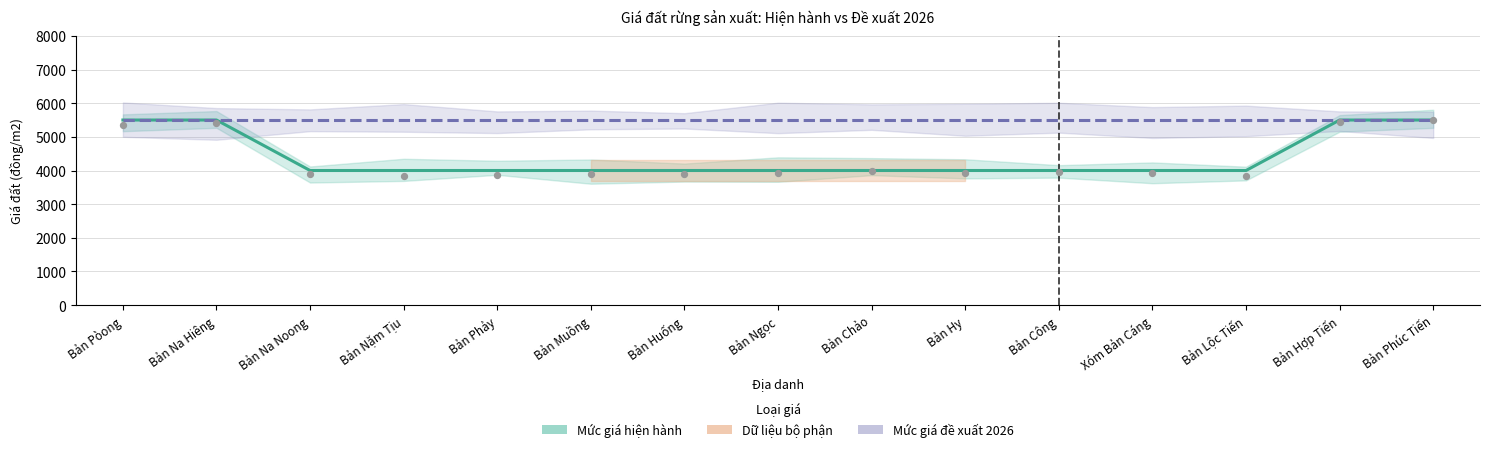

Which series reaches the minimum Y coordinate?

Mức giá hiện hành (đồng/m2)